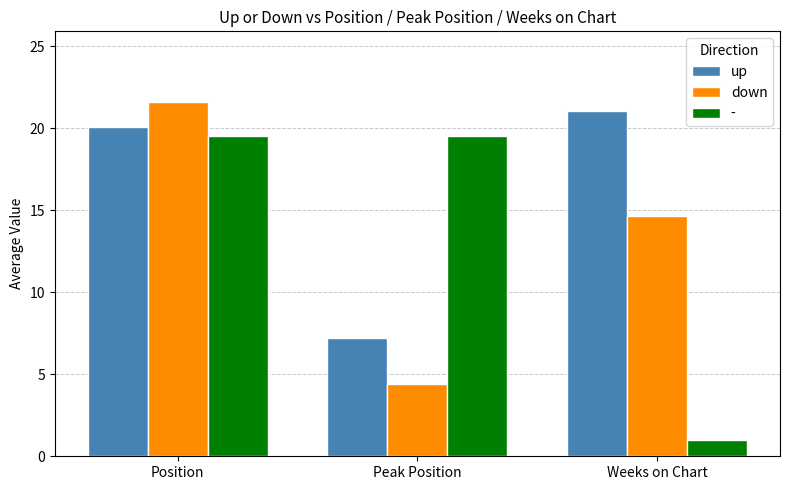

What is the difference between the down values at Weeks on Chart and Position?

6.9